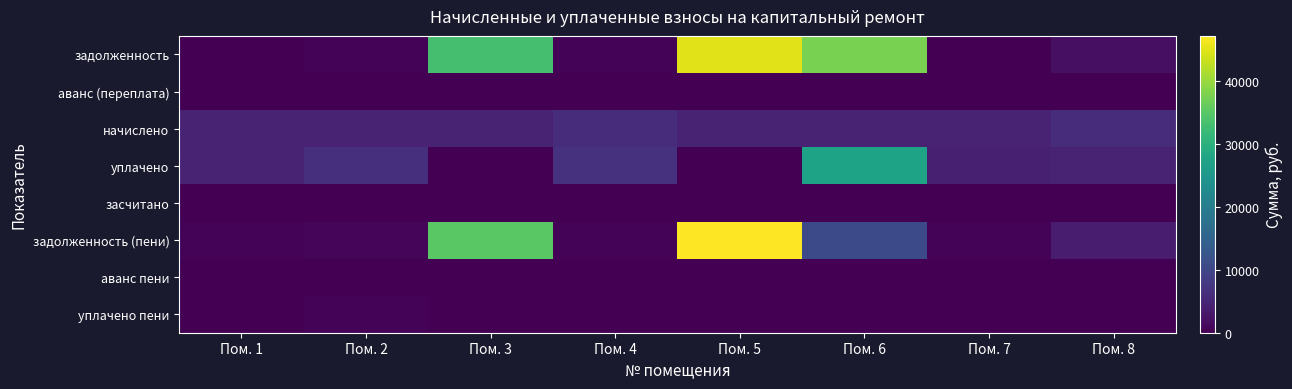

At how many categories does at least one series exceed 363?

8